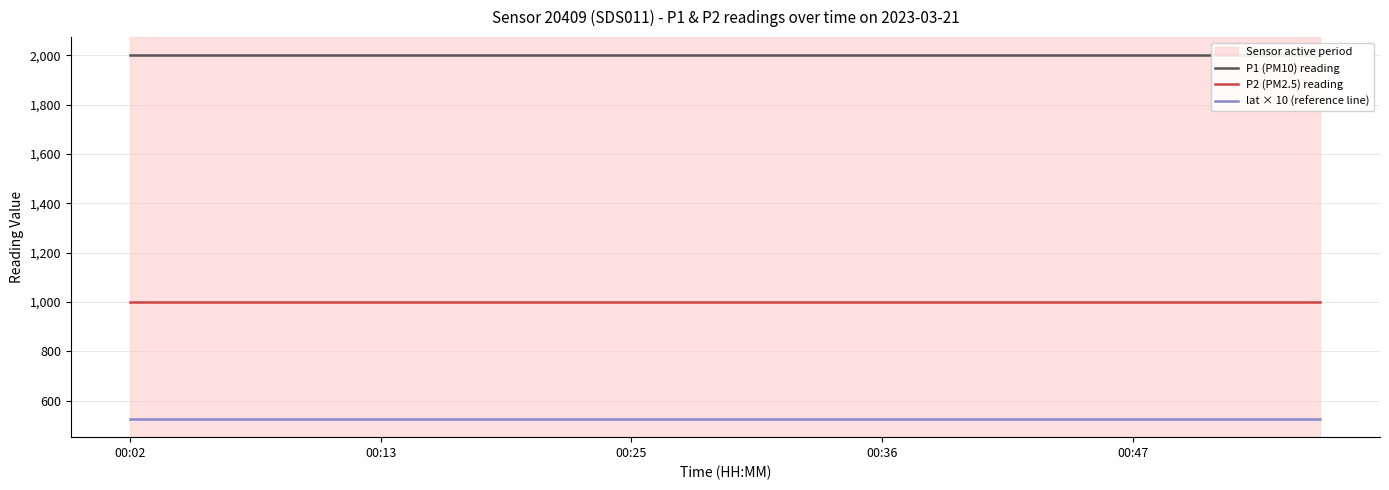

What is the lowest value of the P2 (PM2.5) reading series?

999.9